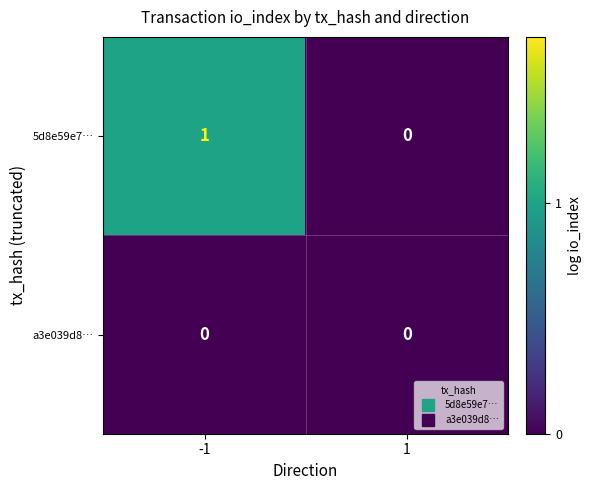

Which series has the largest total across all categories?

5d8e59e7…